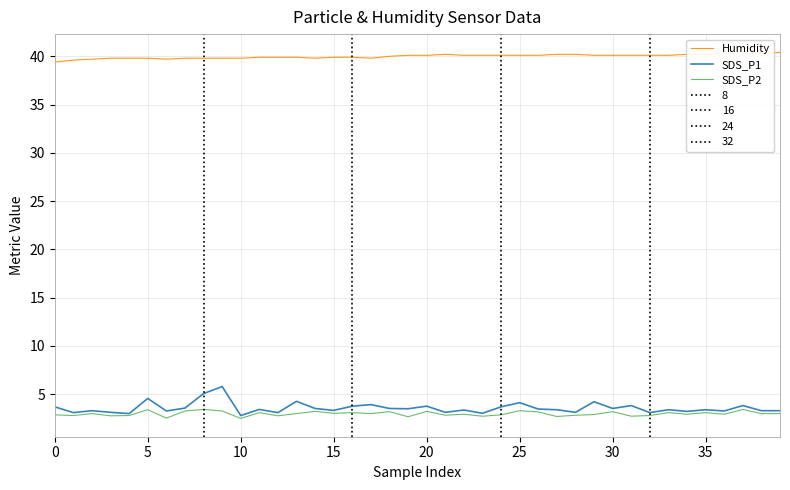

Is it true that SDS_P2 equals 3.3 at 25?

True